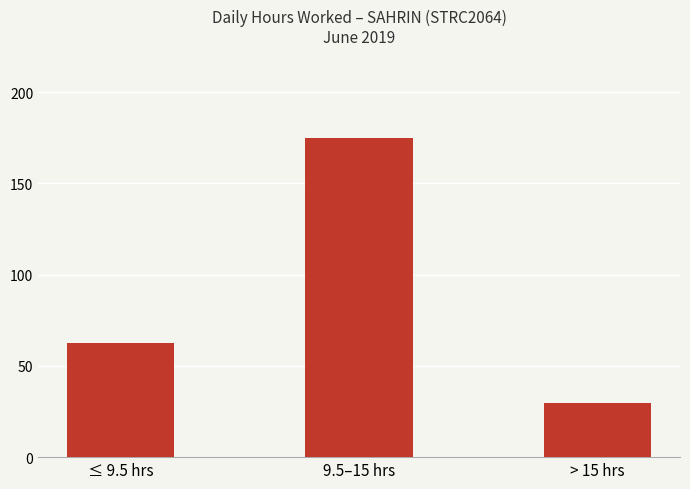

What is the minimum value shown in the chart?

29.8